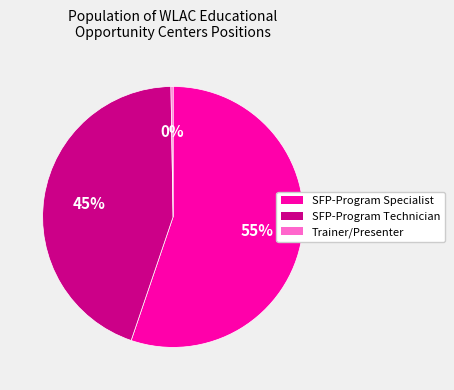

What percentage is the SFP-Program Specialist slice, to the nearest percent?

55%